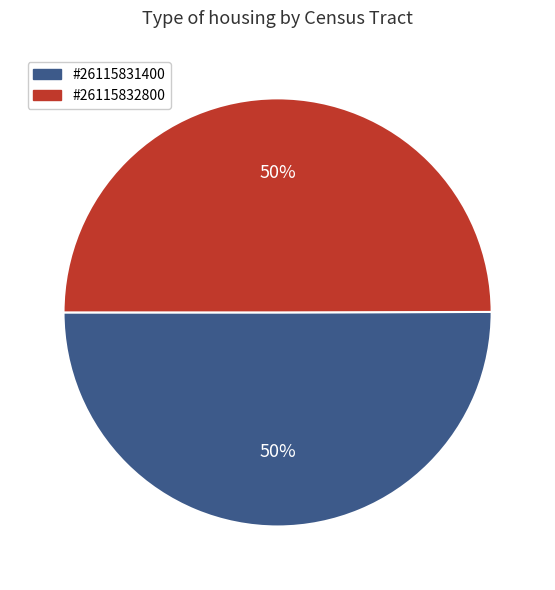

To the nearest percent, what is the combined percentage of #26115832800 and #26115831400?

100%